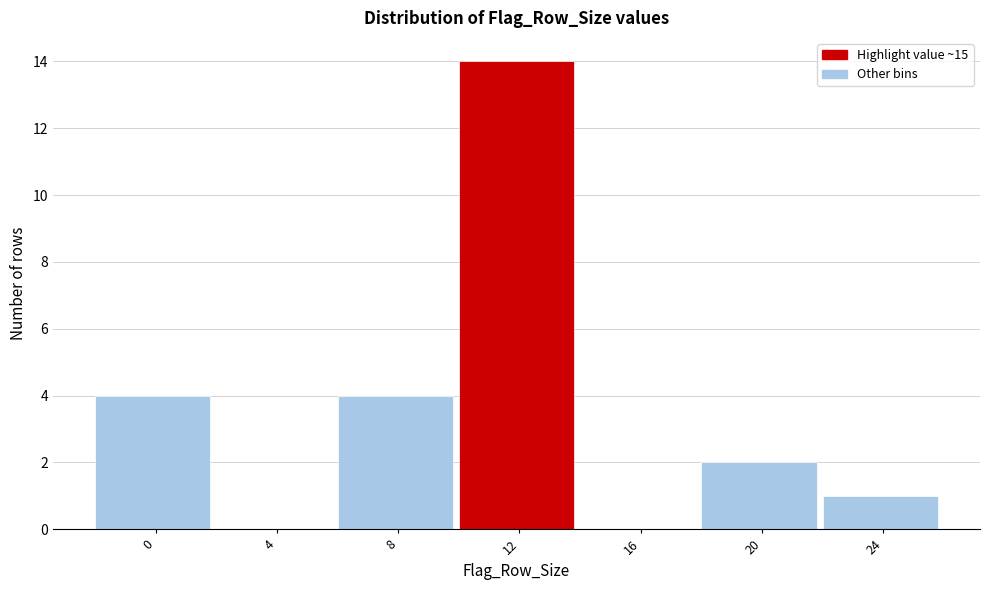

Reading right to left, list all the values displayed in this chart.

24=1	20=2	16=0	12=14	8=4	4=0	0=4